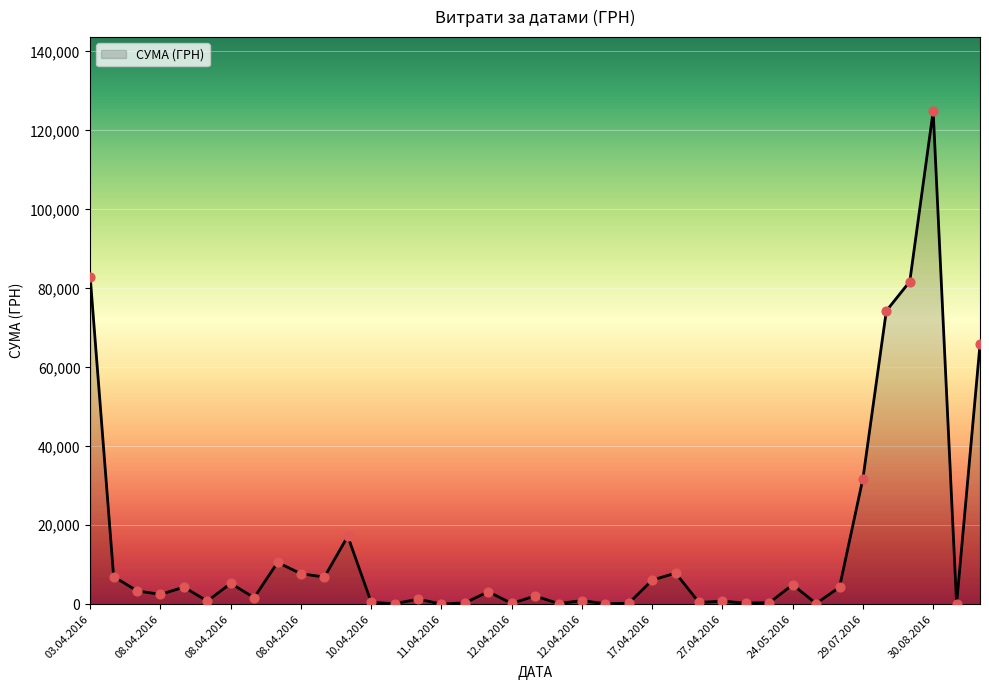

What is the greatest value displayed?

124904.8